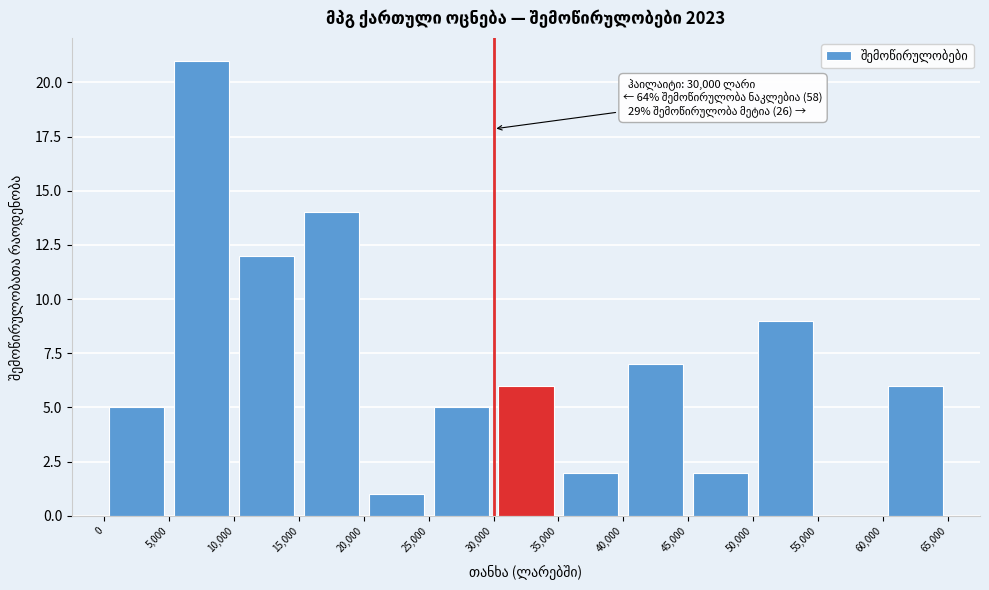

Over which range of the x-axis is the bar tallest?

5,000 to 10,000